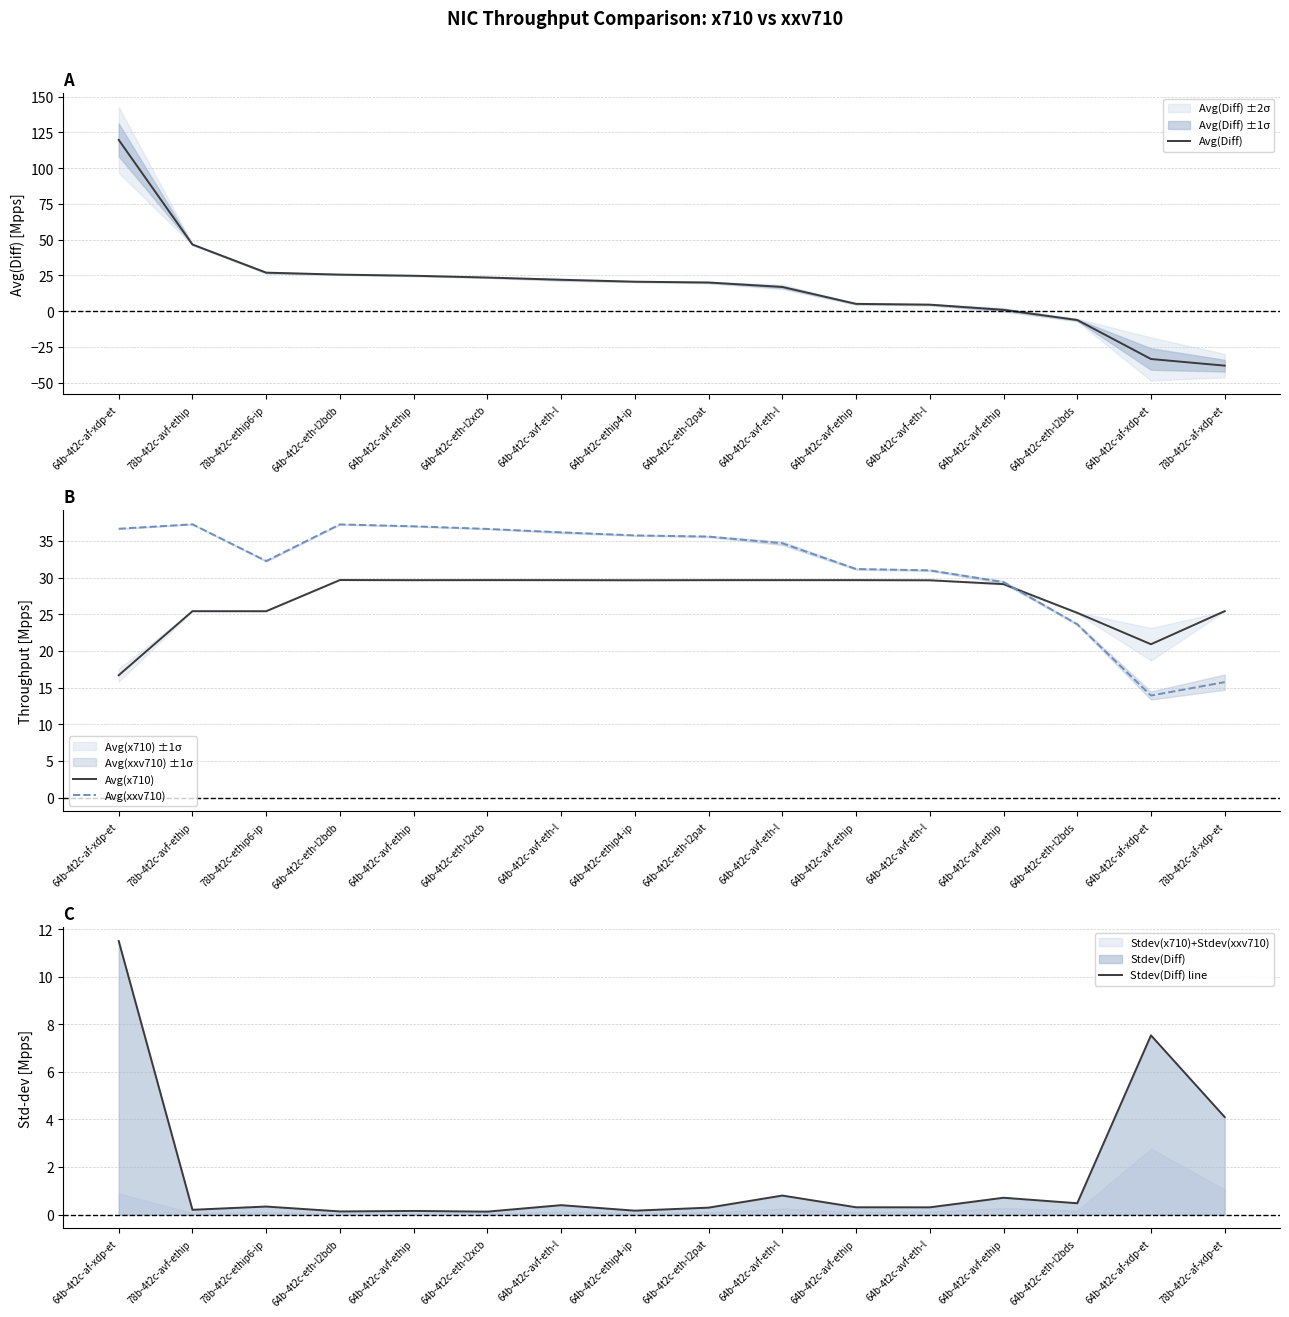

Rank the series by their maximum value, from highest to lowest.

Avg(Diff), Avg(xxv710), Avg(x710), Stdev(Diff) line